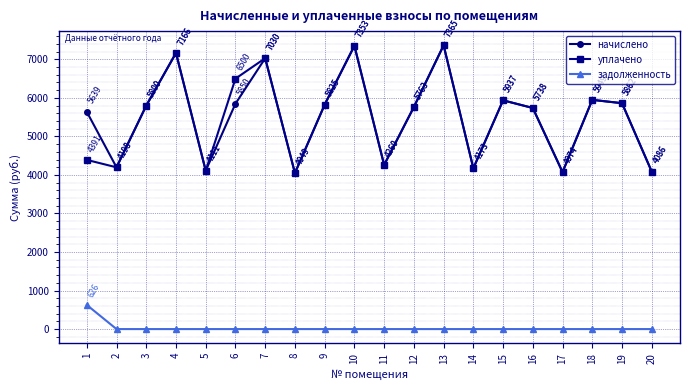

Read the начислено value at 3.

5800.1